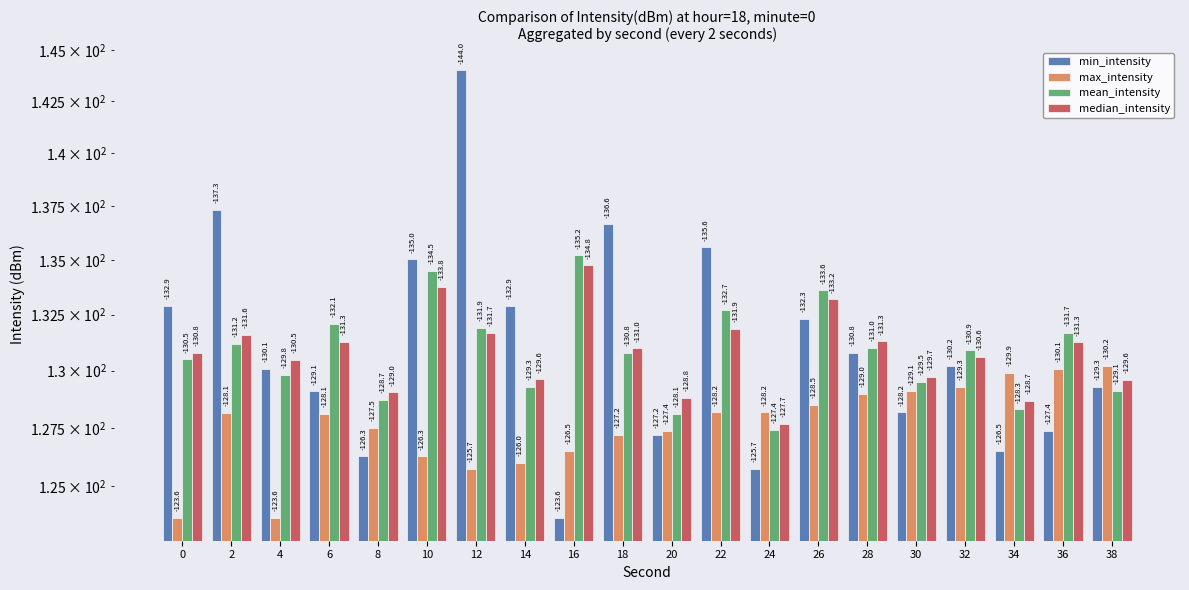

What is the spread (max minus min) of values at 38?

1.1